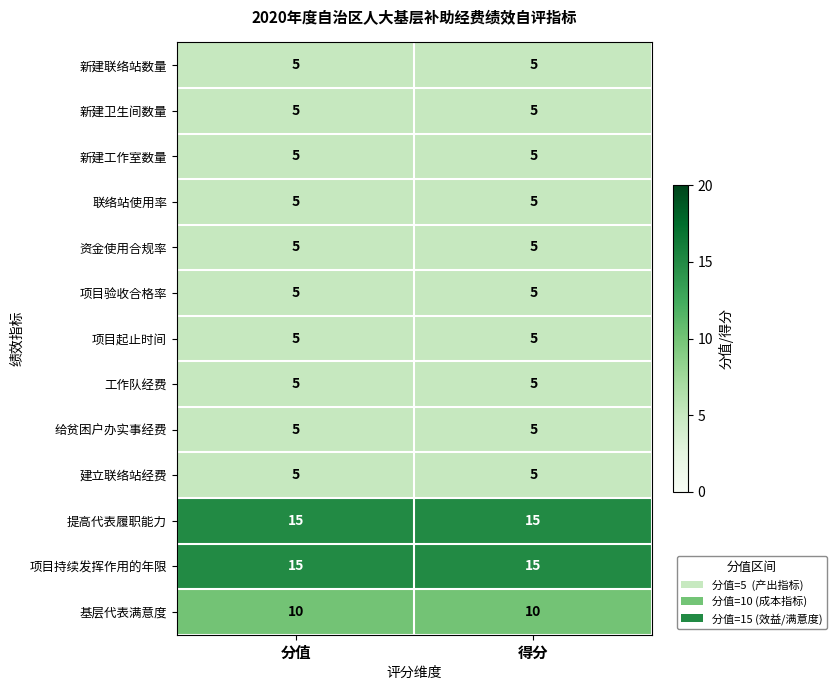

What value does the 工作队经费 series have at 分值?

5